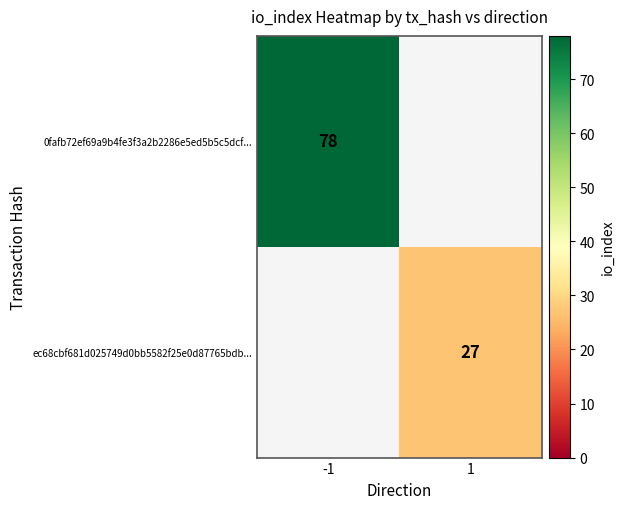

Is it true that ec68cbf681d025749d0bb5582f25e0d87765bdb... equals 27 at 1?

True